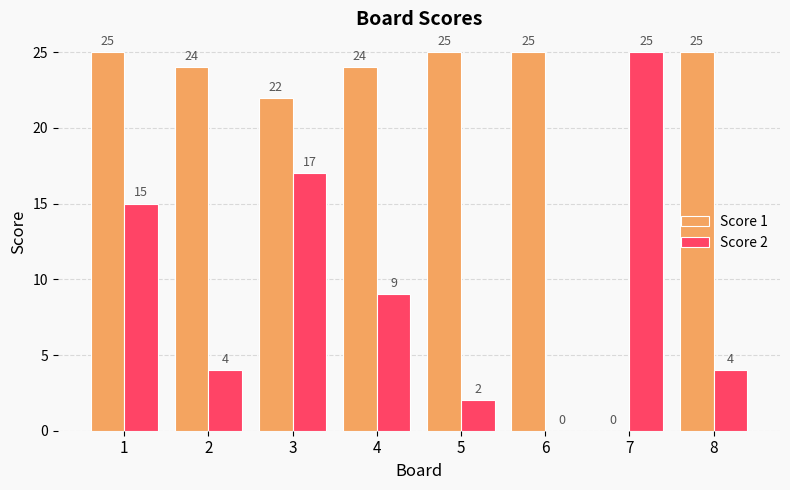

Where is Score 1 nearest to the value 12?

3